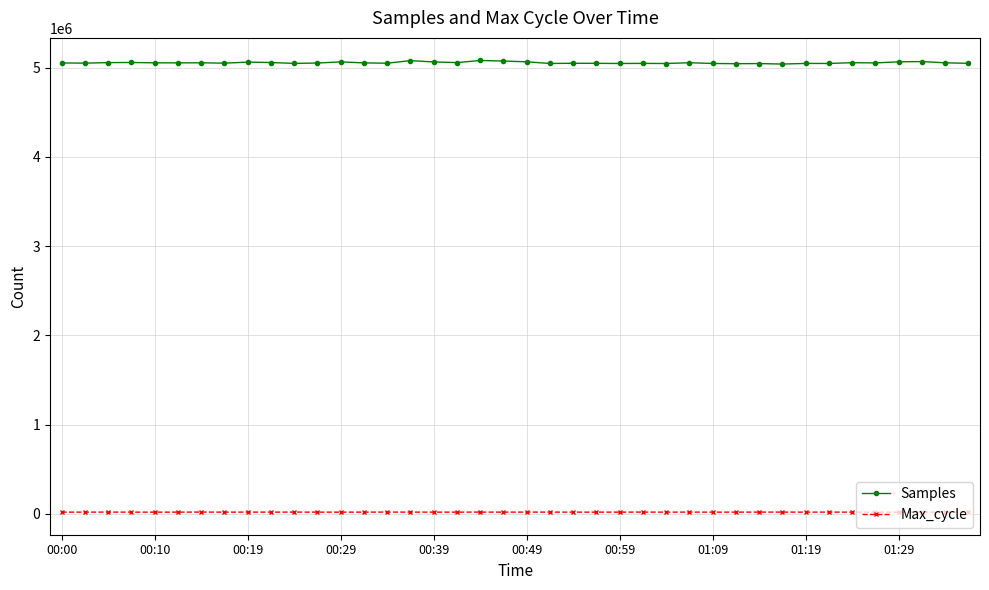

True or false: Samples has more than 2 points higher than both neighbors.

True